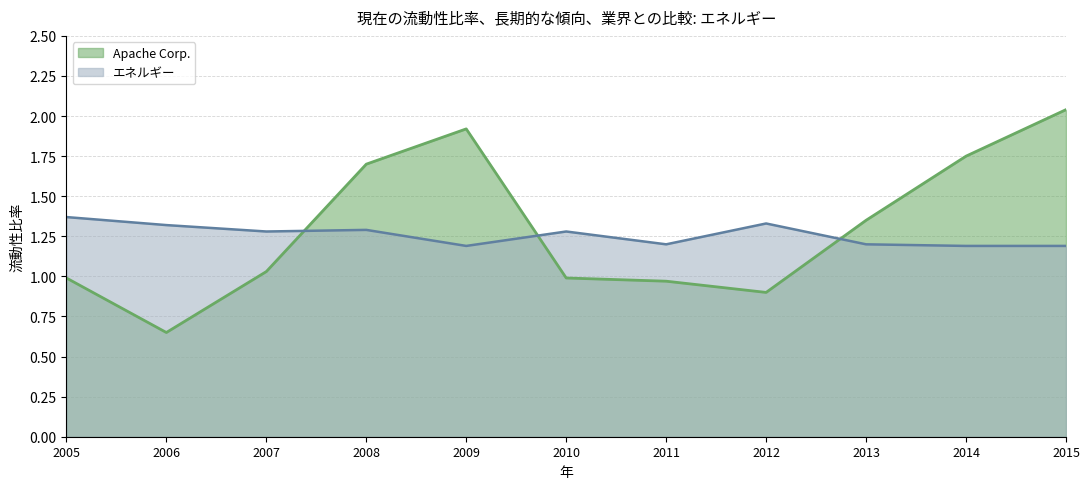

Where does the Apache Corp. series first go above 1?

2007